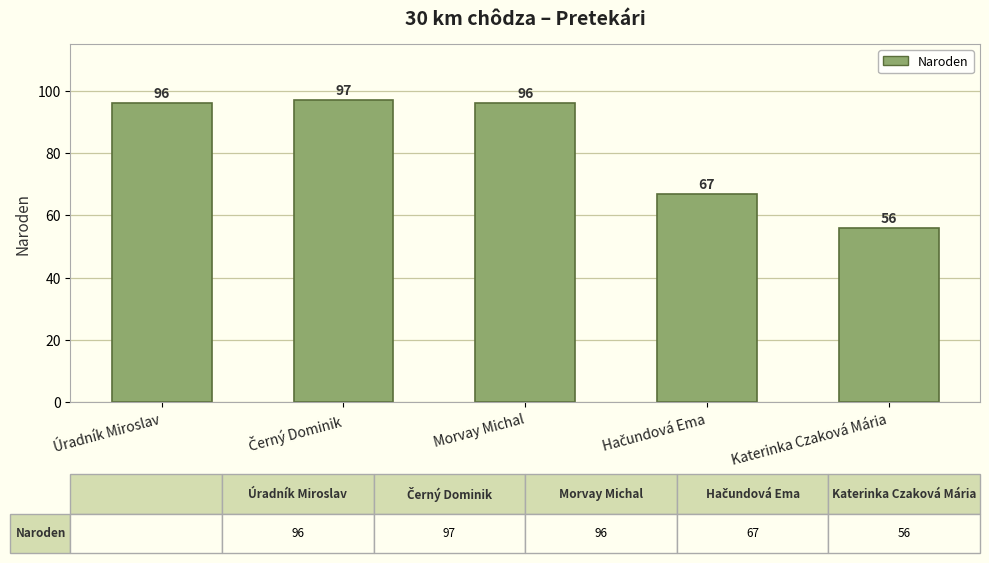

Between Morvay Michal and Katerinka Czaková Mária, which is larger?

Morvay Michal